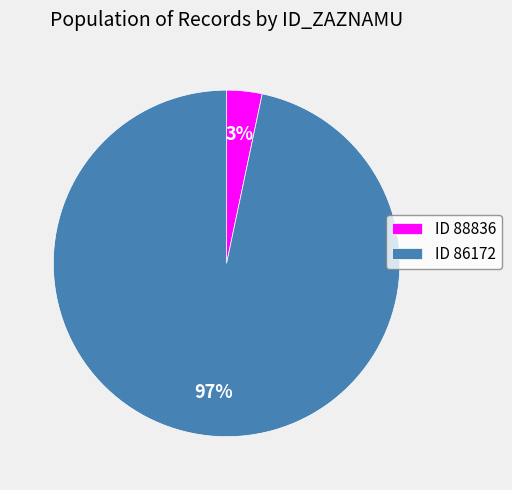

Is there any slice that represents more than half of the pie?

Yes